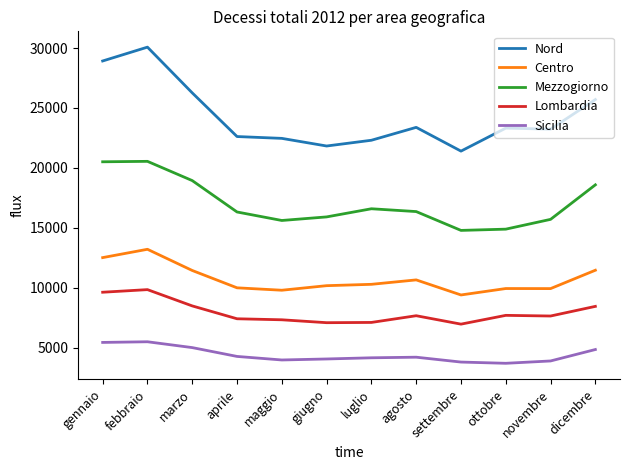

What is the smallest value displayed?

3689